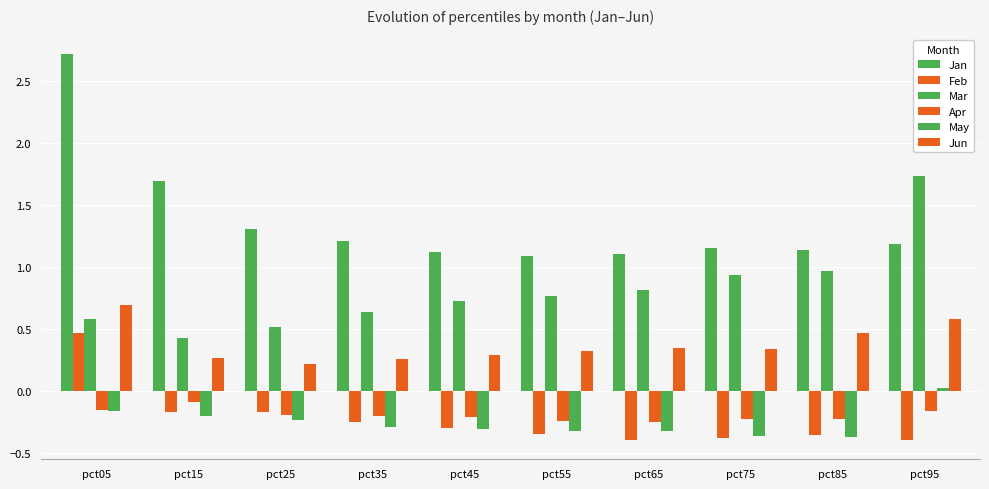

Which category has the highest value in the Jan series?

pct05